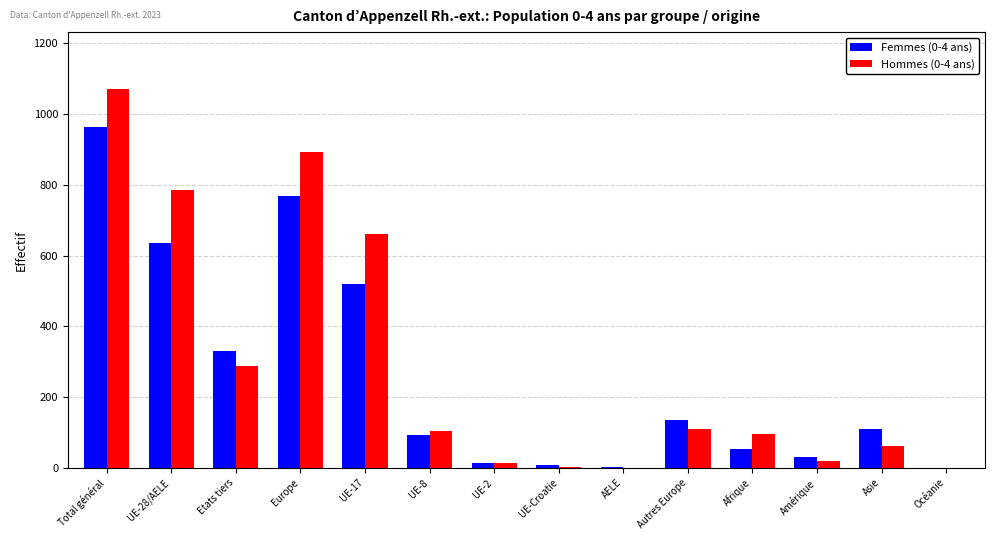

Which label corresponds to the largest value in the chart?

Total général